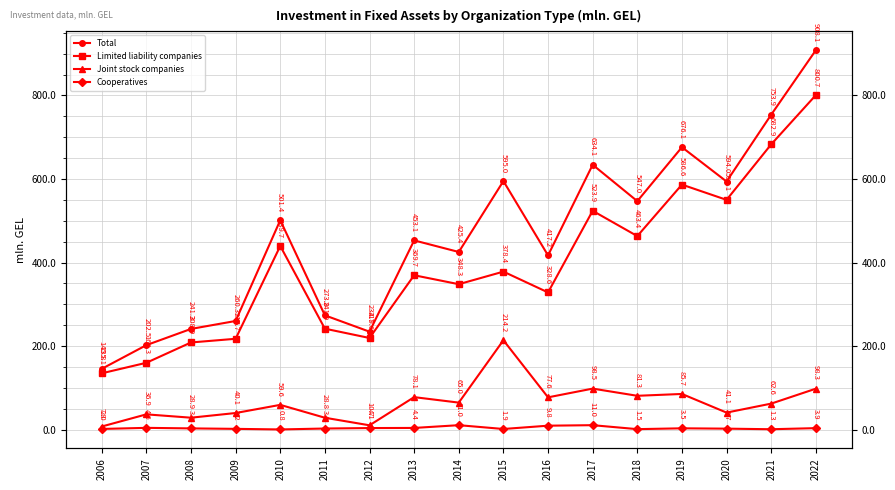

What is the difference between the Total values at 2014 and 2013?

27.7